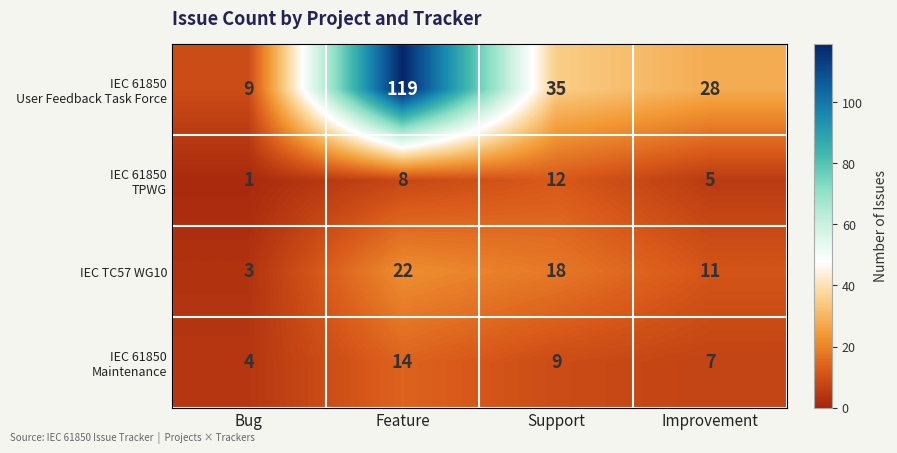

What is the total value across all series at Bug?

17